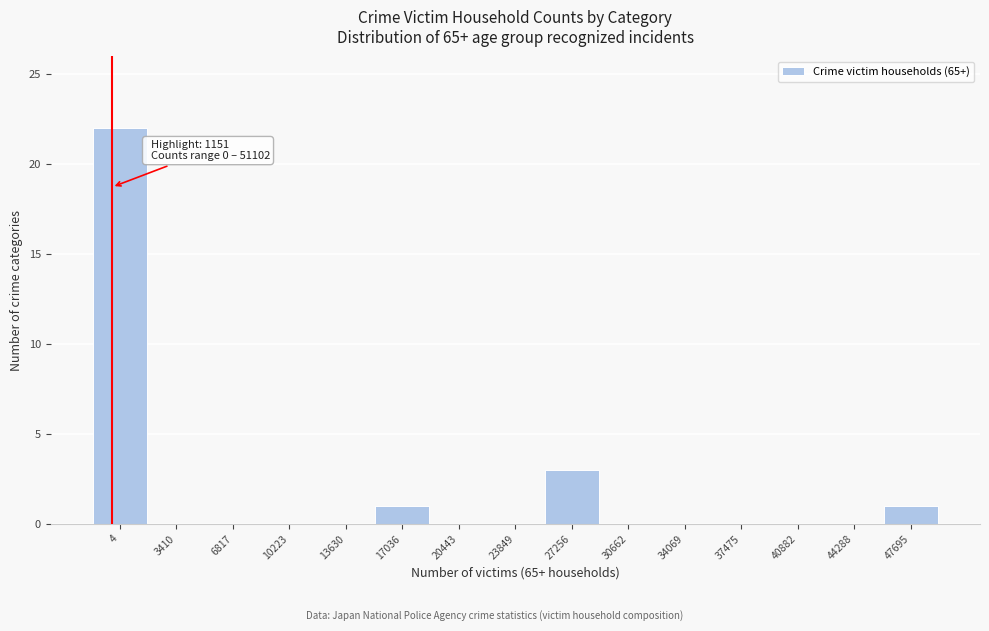

Reading left to right, what are all the values shown in this chart?

4=22	3410=0	6817=0	10223=0	13630=0	17036=1	20443=0	23849=0	27256=3	30662=0	34069=0	37475=0	40882=0	44288=0	47695=1